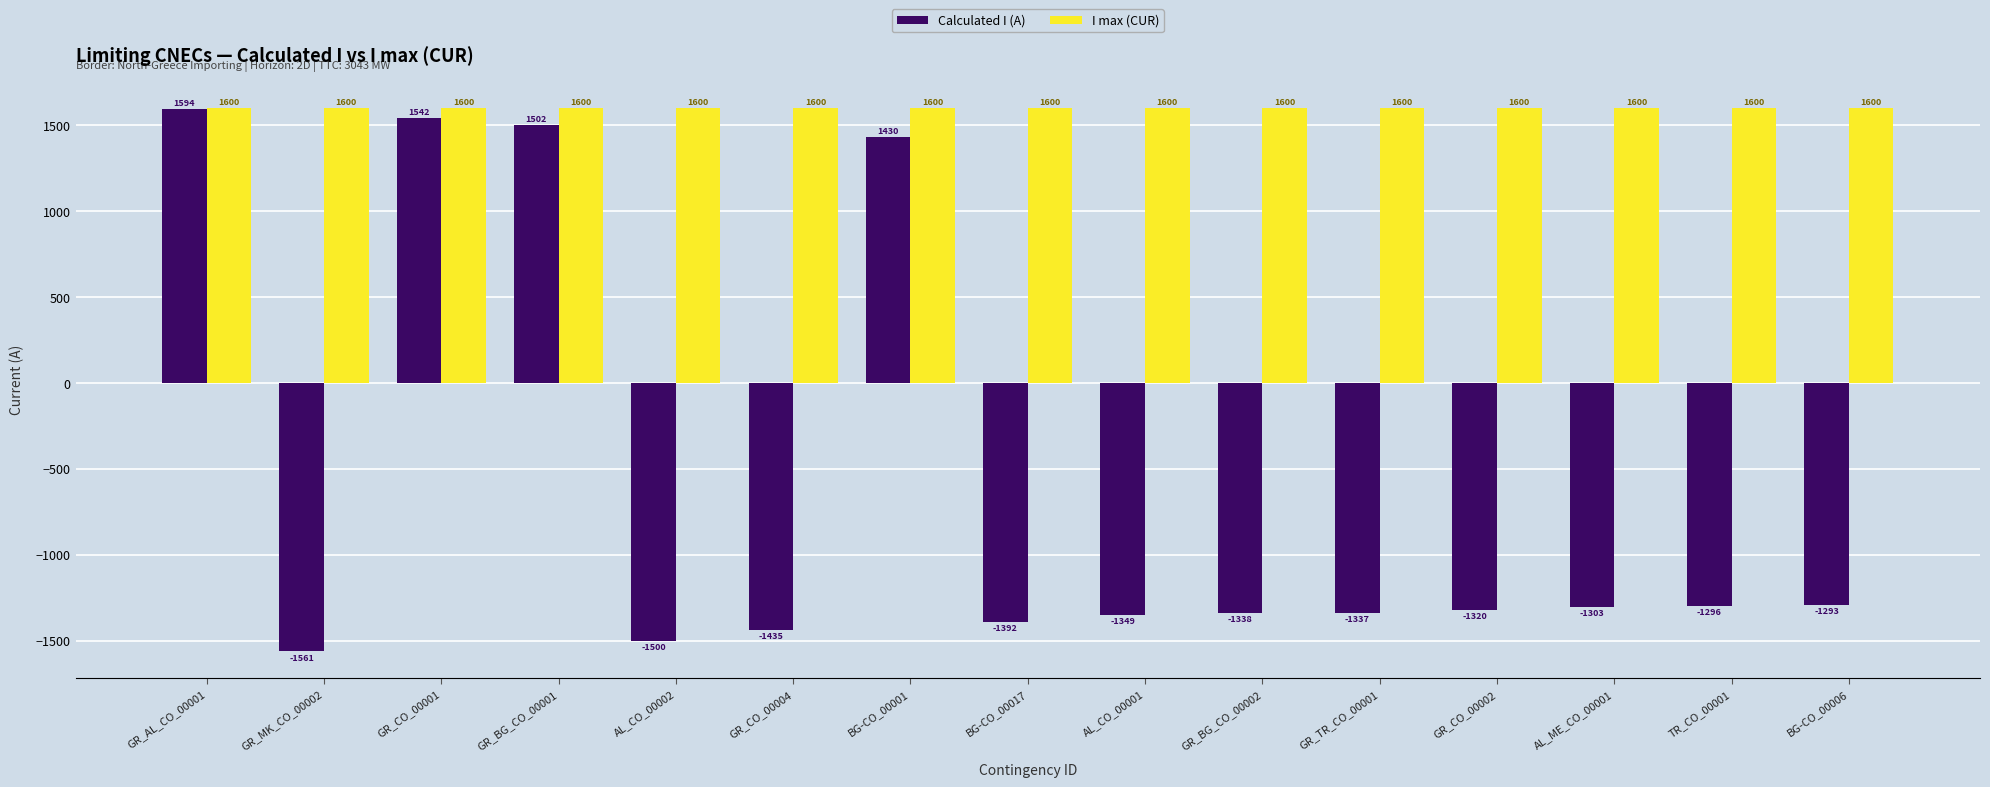

What is the spread (max minus min) of values at GR_TR_CO_00001?

2937